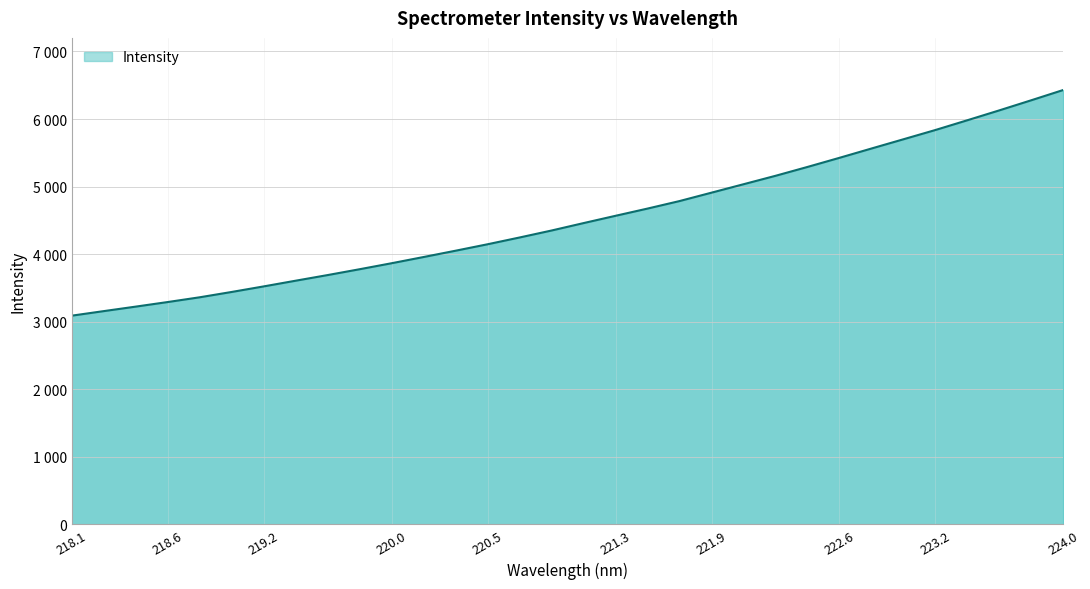

Does the chart display data point markers on the line(s)?

No